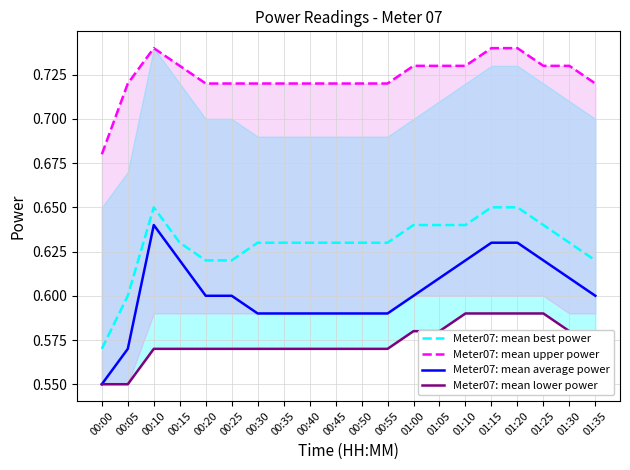

What are all the series names shown in the legend?

Meter07: mean best power, Meter07: mean upper power, Meter07: mean average power, Meter07: mean lower power